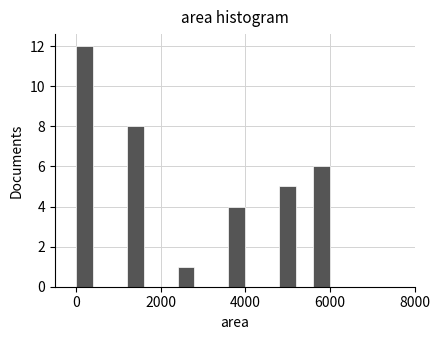

Read against the x-axis, roughly where is the centre of the tallest bar?

200